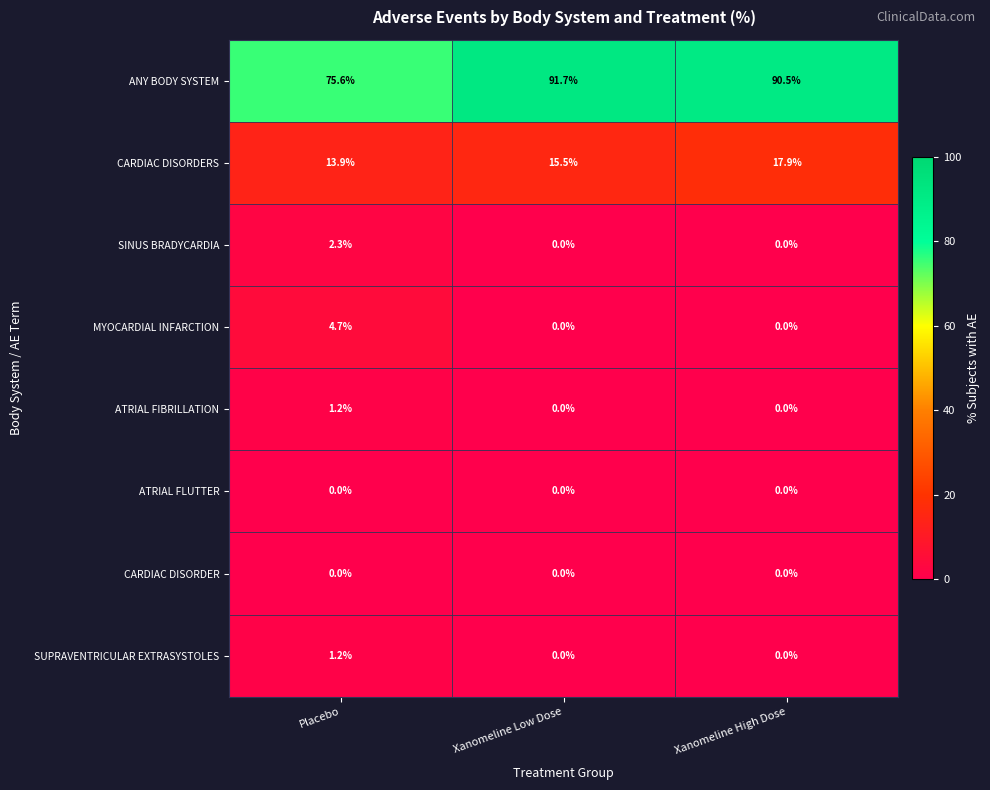

At which category is the sum across all series the highest?

Xanomeline High Dose